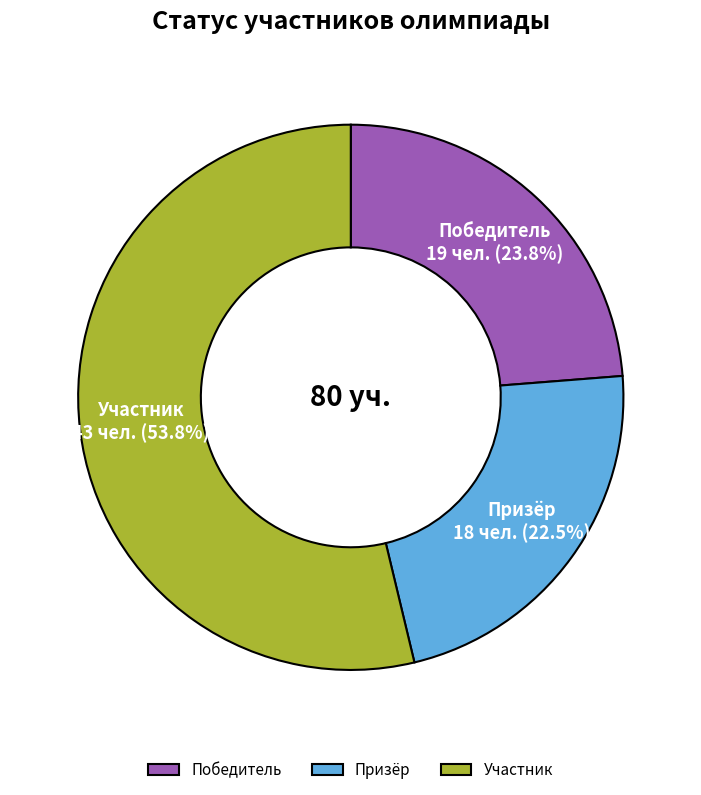

Is it true that Призёр is 31% of the pie?

False